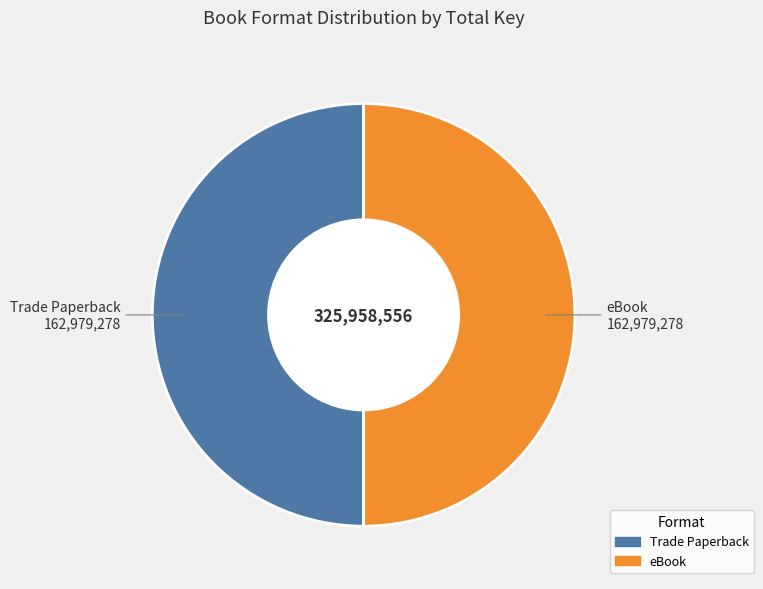

What is the ratio of the value at Trade Paperback to the value at eBook?

1.0